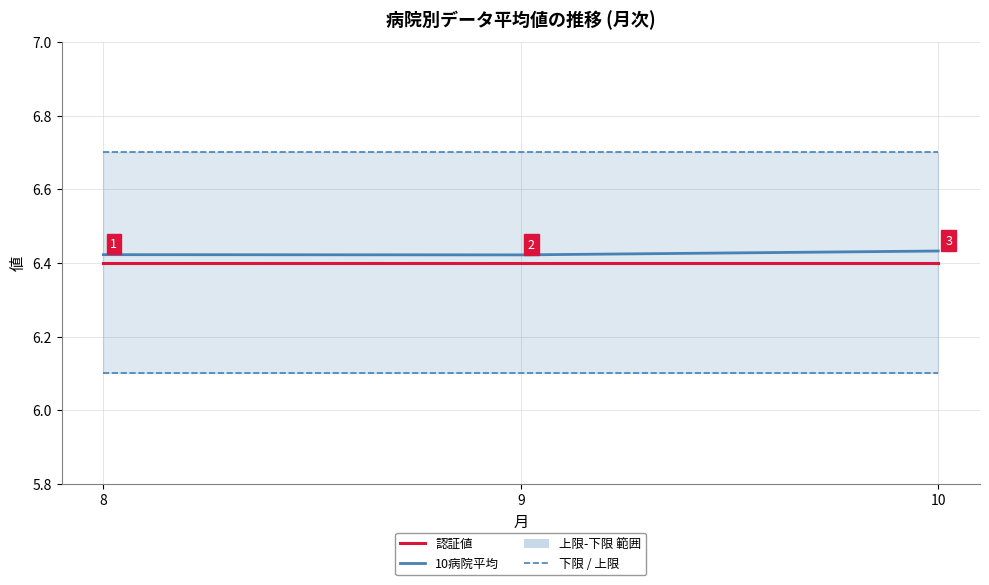

Reading left to right, list all the values displayed in this chart.

下限: 8=6.1	9=6.1	10=6.1
上限: 8=6.7	9=6.7	10=6.7
認証値: 8=6.4	9=6.4	10=6.4
10病院平均: 8=6.4	9=6.4	10=6.4